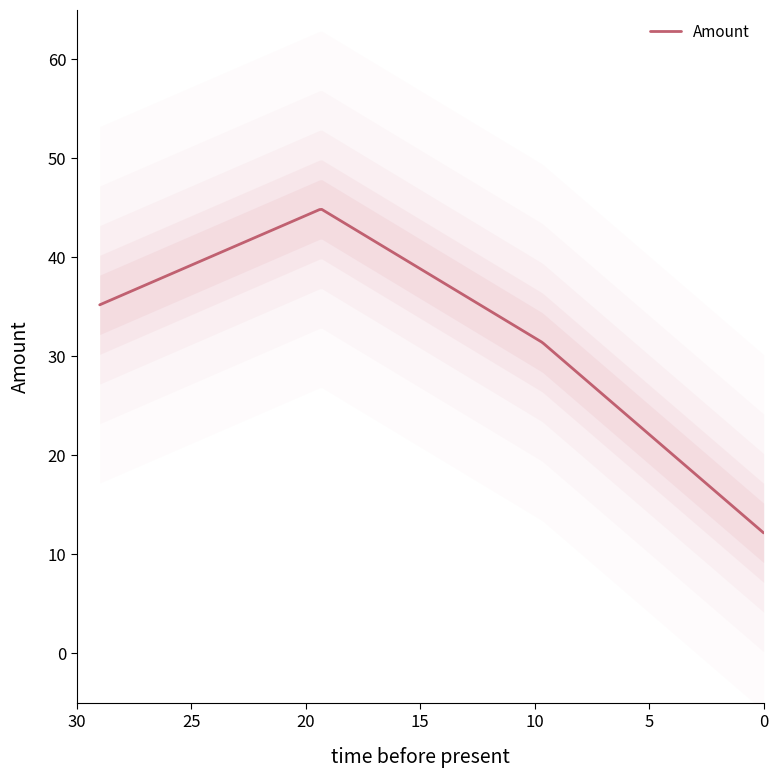

Is this an area chart (filled region under the line)?

No